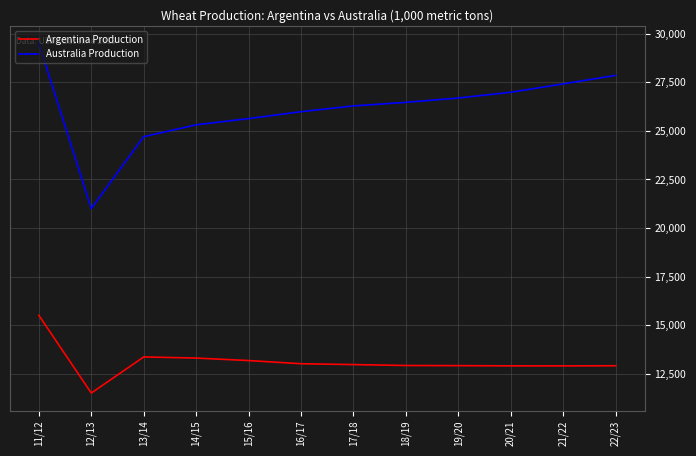

Is the value of Argentina Production at 17/18 greater than the value of Australia Production at 18/19?

No